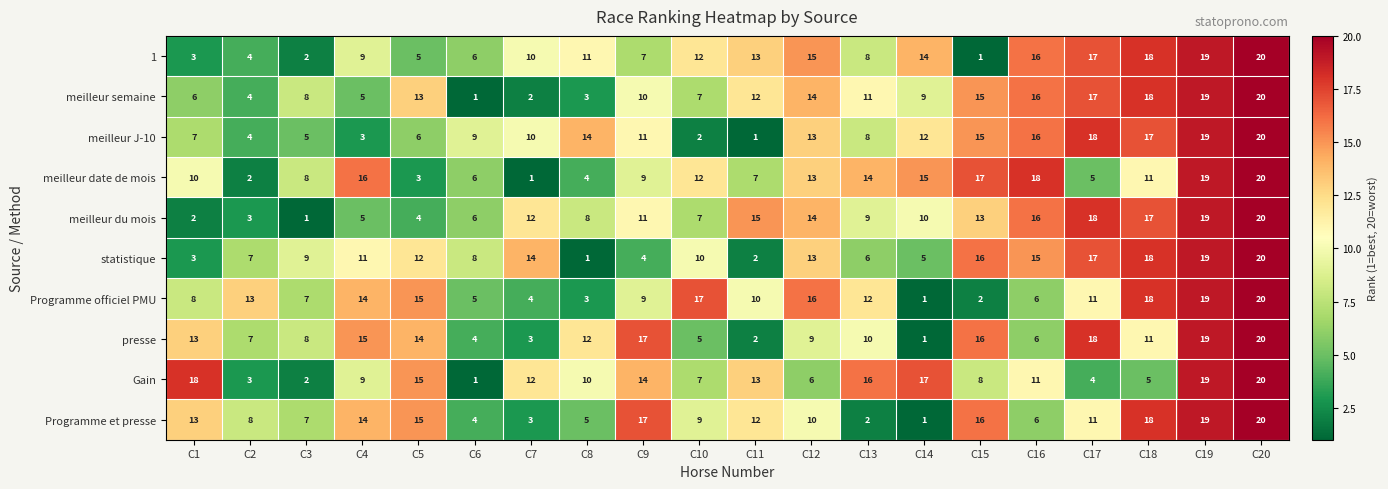

At which category is the sum across all series the highest?

C20